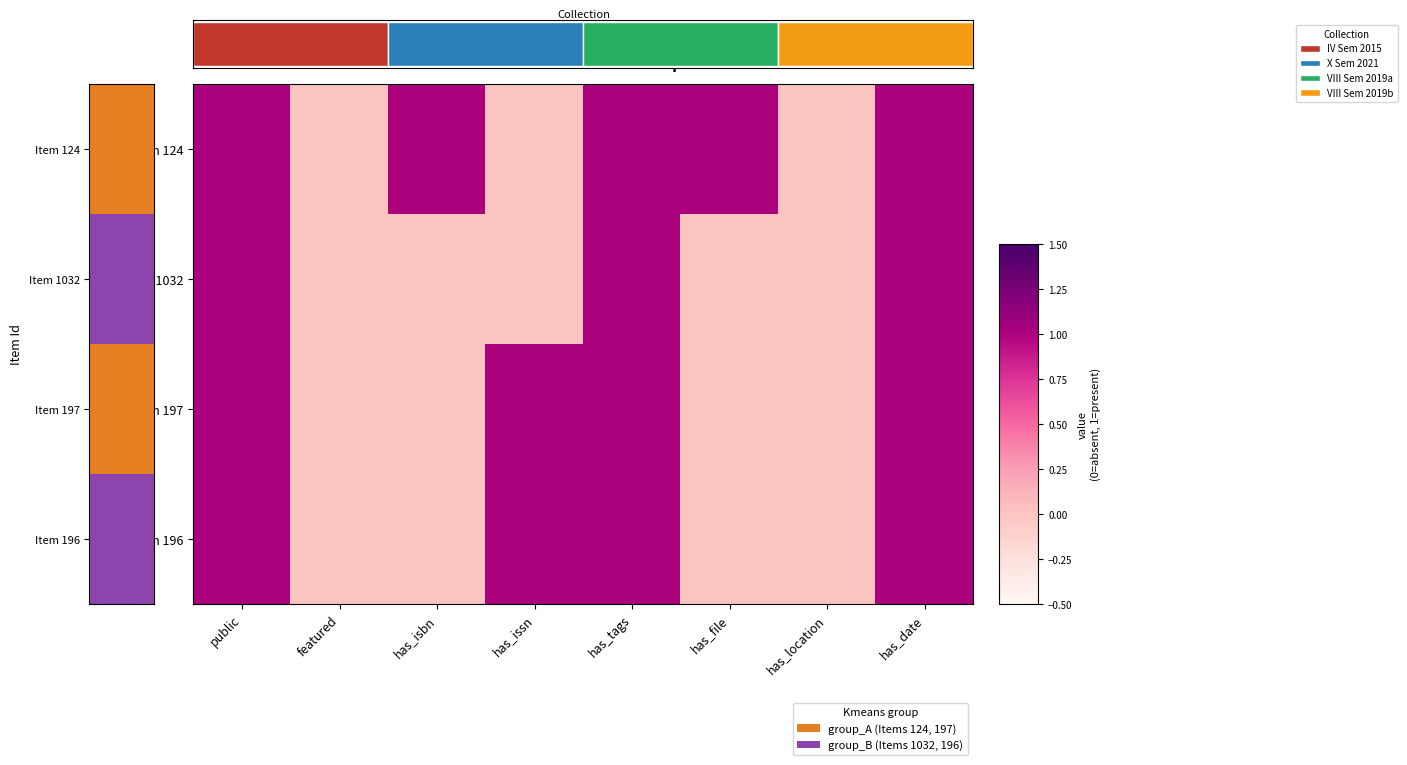

What is the sum of all Item 124 values?

5